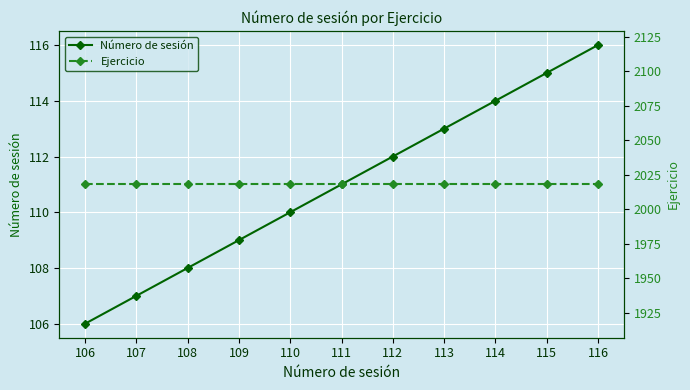

What is the average value of the Ejercicio series?

2018